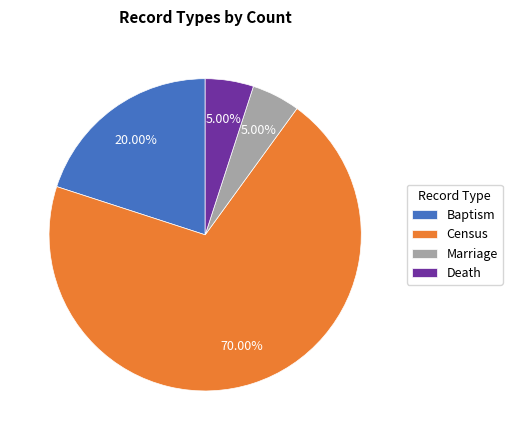

Which category accounts for the majority?

Census